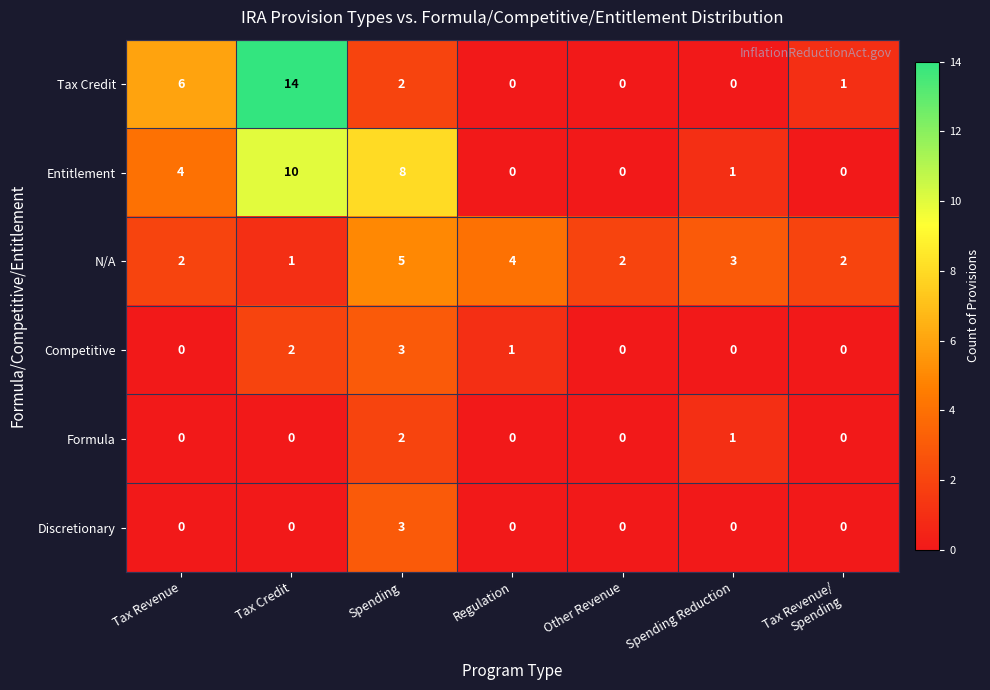

True or false: Discretionary has a value of -1 at Tax Credit.

False